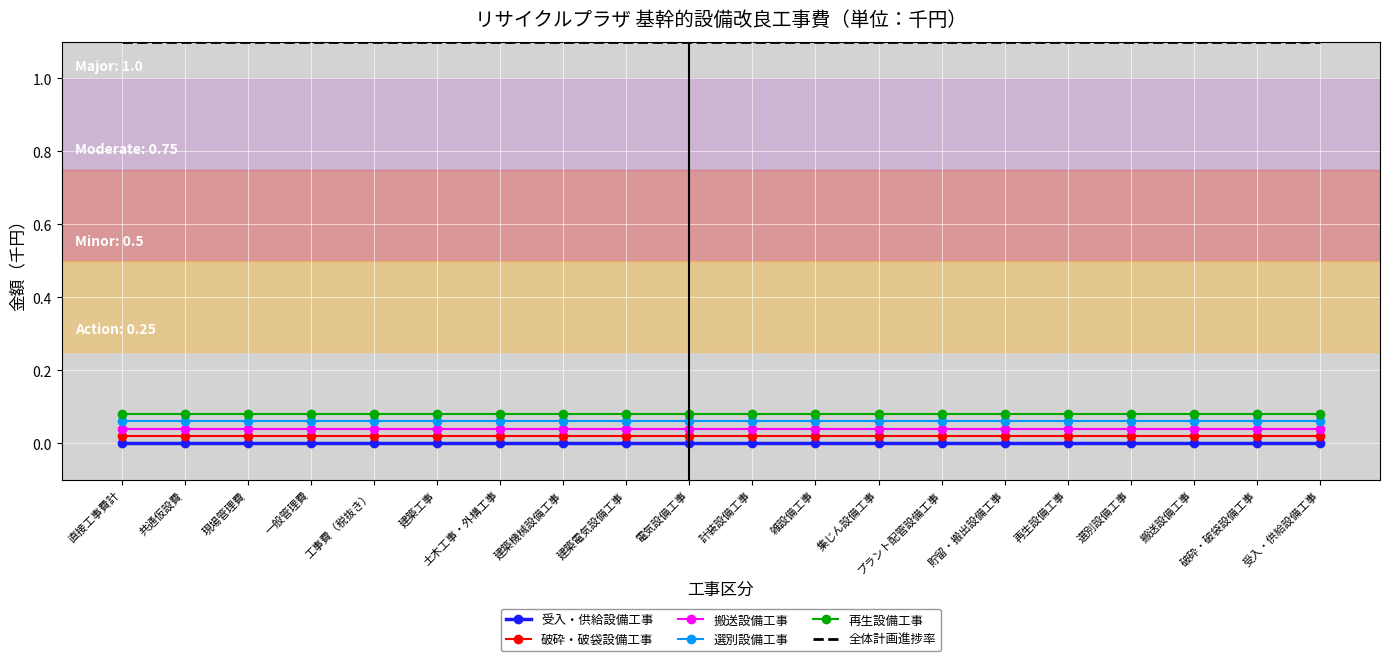

What are all the series names shown in the legend?

受入・供給設備工事, 破砕・破袋設備工事, 搬送設備工事, 選別設備工事, 再生設備工事, 全体計画進捗率